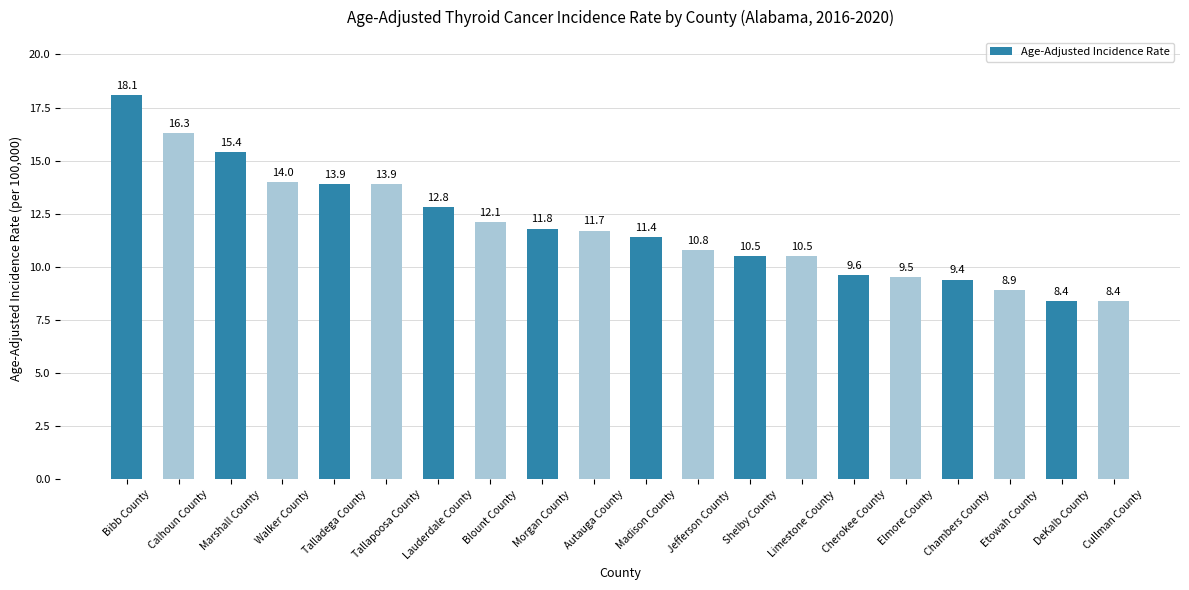

What is the change in value from Calhoun County to Etowah County?

-7.4